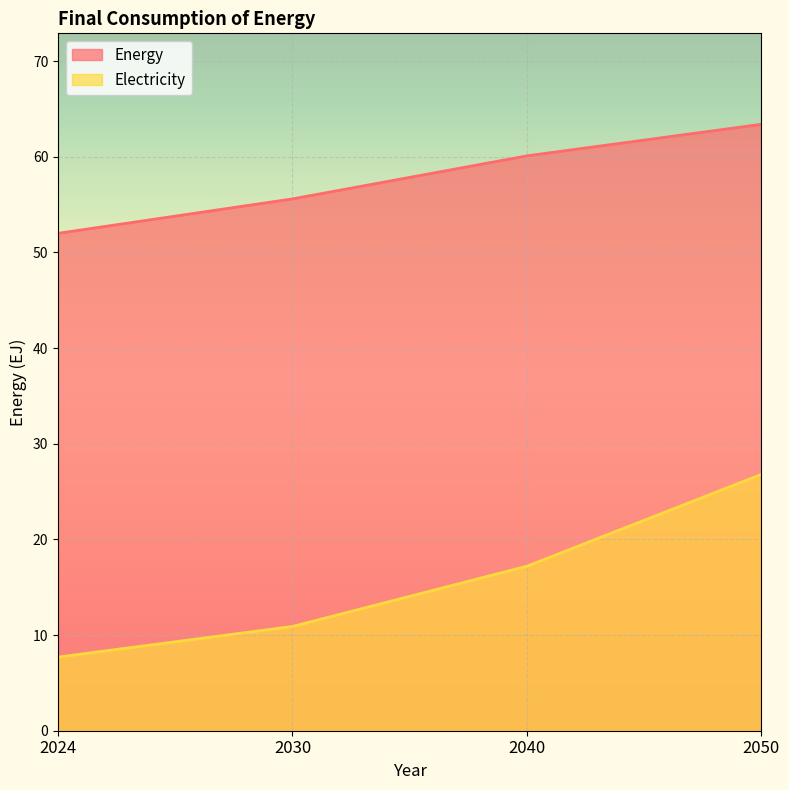

At which label is Energy closest to 57?

2030